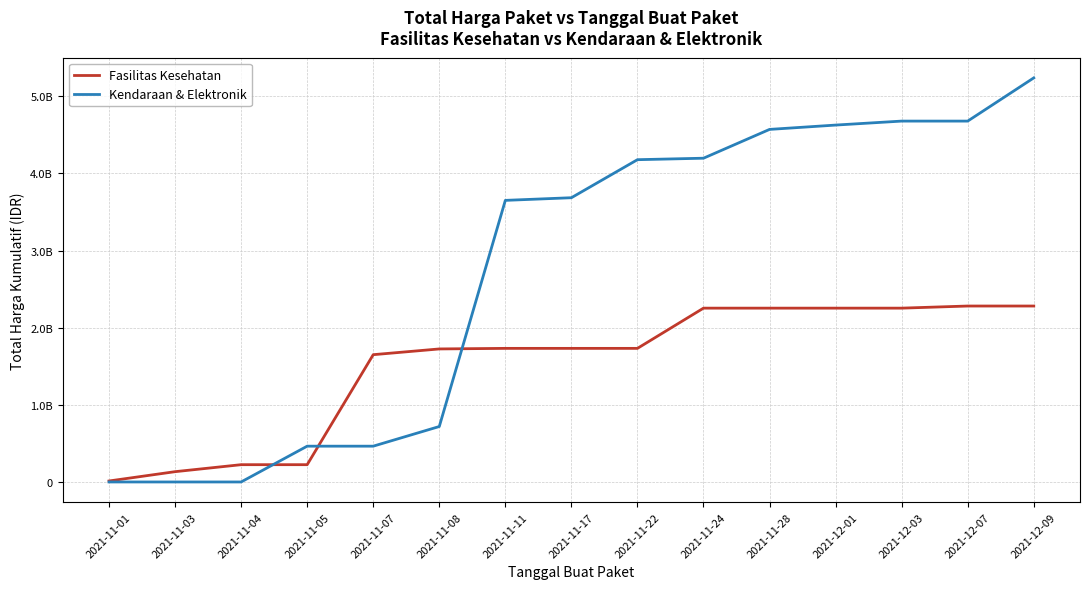

What is the difference between the highest and lowest values at 2021-11-07?

1185938645